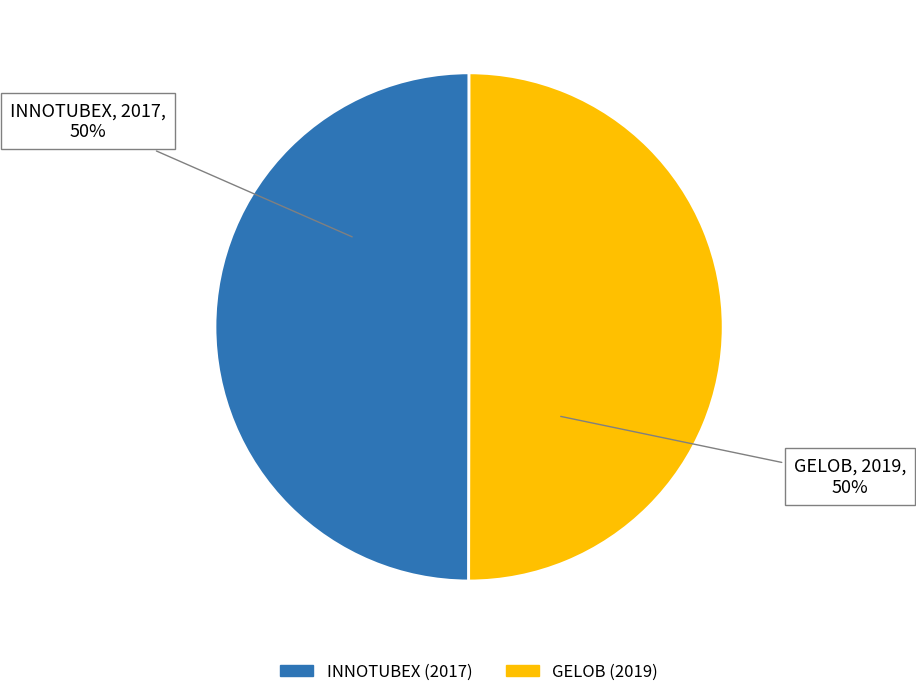

Approximately how many times larger is the value at INNOTUBEX (2017) compared to GELOB (2019)?

1.0